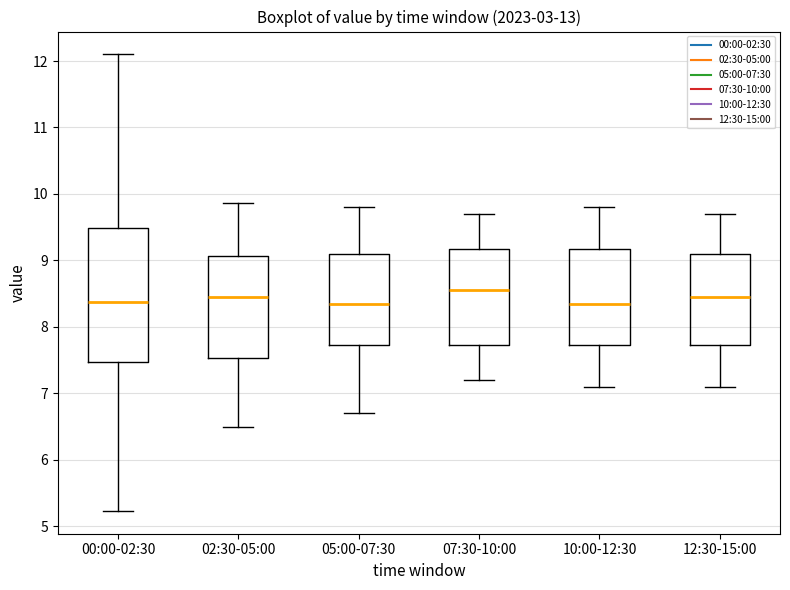

Reading left to right, transcribe this box plot: for each box, give where its median line is, the range the box spans, and where its two whiskers end, as read against the y-axis. The values are not printed on the chart, so give them approximately, as read against the axis.

00:00-02:30: median 8.4, box 7.5 to 9.5, whiskers 5.2 to 12.1
02:30-05:00: median 8.5, box 7.5 to 9.1, whiskers 6.5 to 9.9
05:00-07:30: median 8.4, box 7.7 to 9.1, whiskers 6.7 to 9.8
07:30-10:00: median 8.6, box 7.7 to 9.2, whiskers 7.2 to 9.7
10:00-12:30: median 8.4, box 7.7 to 9.2, whiskers 7.1 to 9.8
12:30-15:00: median 8.5, box 7.7 to 9.1, whiskers 7.1 to 9.7